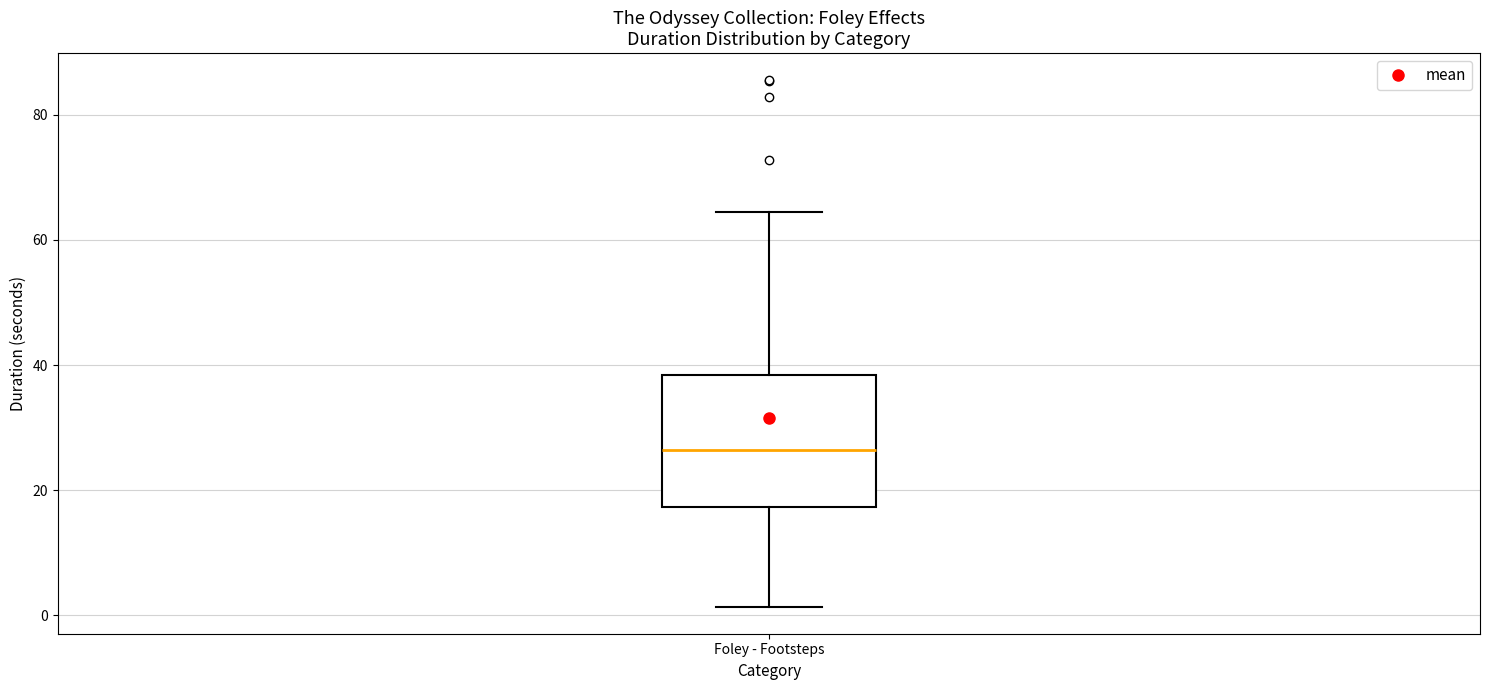

Transcribe this box plot: give where the median line is, the range the box spans, and where the two whiskers end, as read against the y-axis. The values are not printed on the chart, so give them approximately, as read against the axis.

median 26, box 18 to 38, whiskers 2 to 64